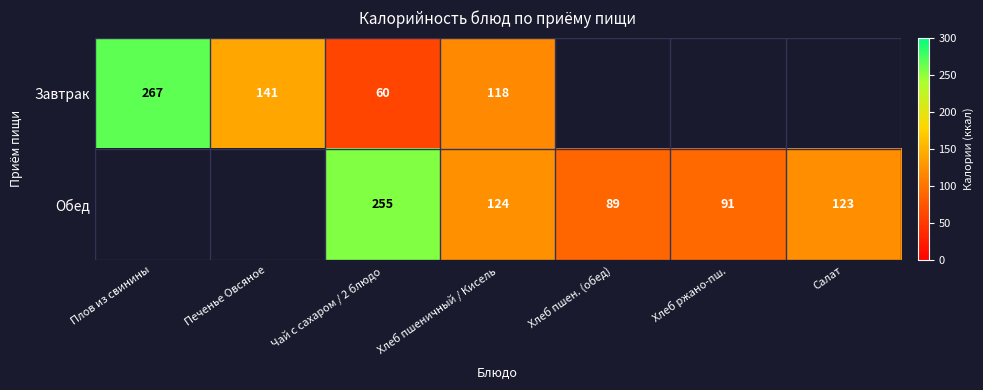

At Чай с сахаром / 2 блюдо, list the series in order from largest to smallest.

Обед, Завтрак